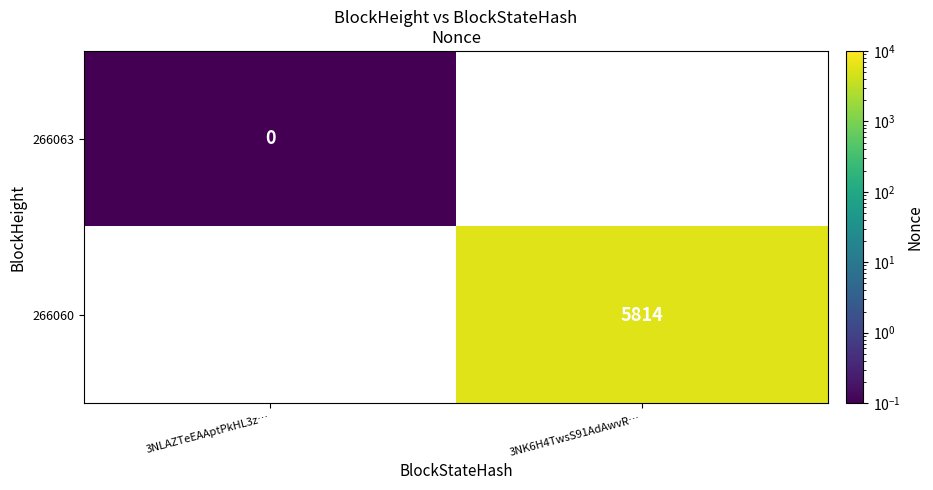

Is it true that 266060 equals 5814.0 at 3NK6H4TwsS91AdAwvR…?

True